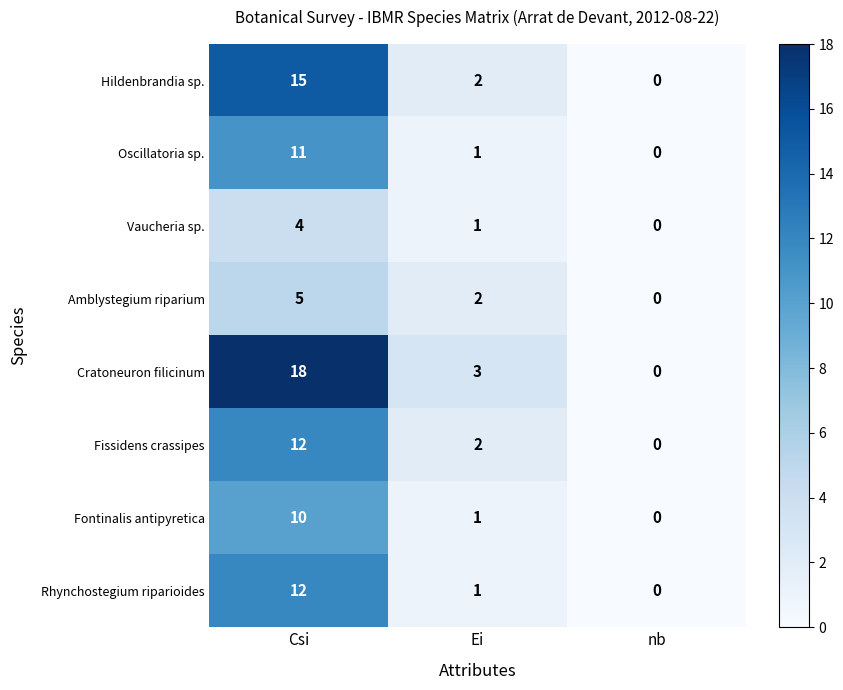

Which series changed the most between Csi and nb?

Cratoneuron filicinum